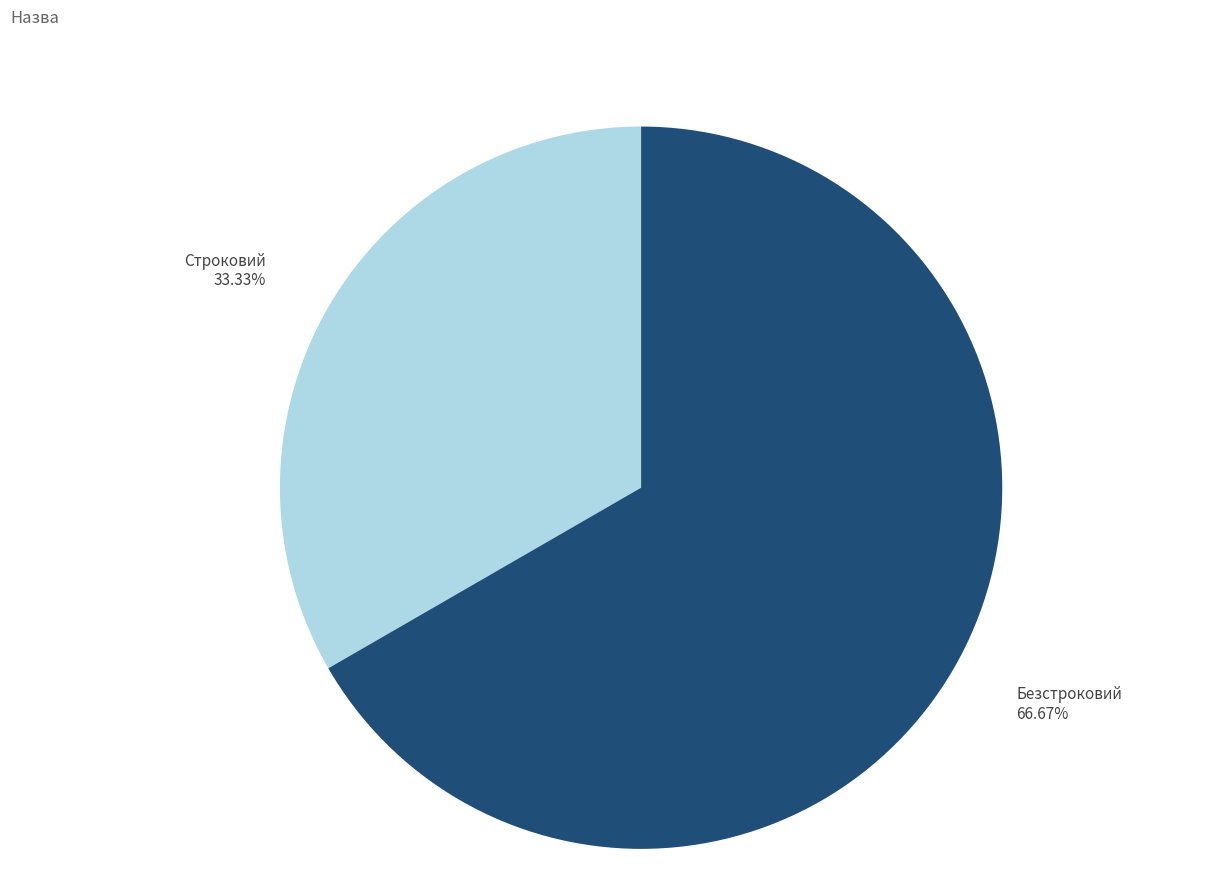

What is the largest slice in the pie chart?

Безстроковий